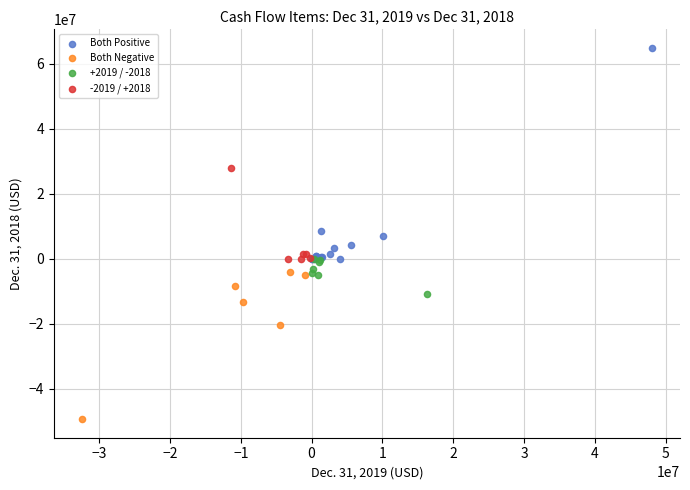

Which series has the largest Y range (max minus min)?

Both Positive